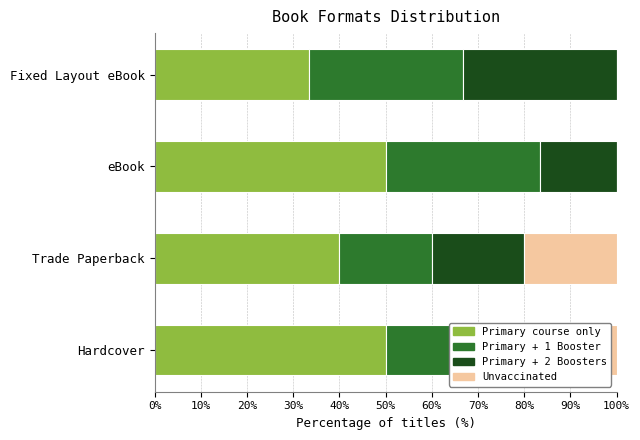

What is the maximum value for Primary course only?

50.0